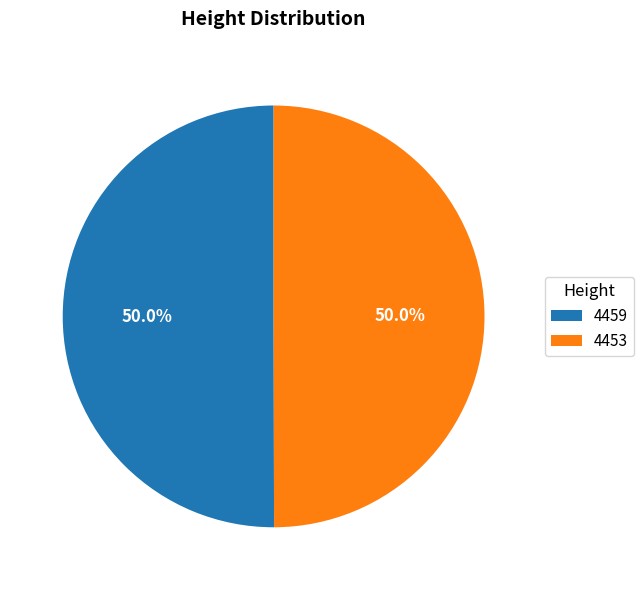

What is the ratio of the value at 4459 to the value at 4453?

1.0